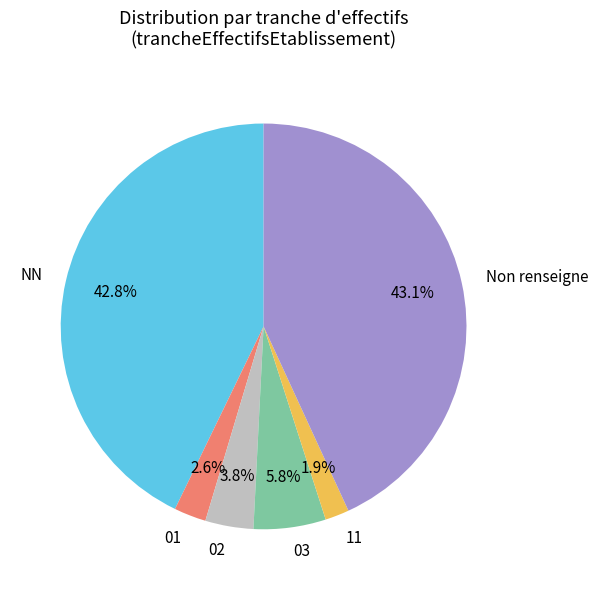

What is the ratio of the value at 01 to the value at 02?

0.7